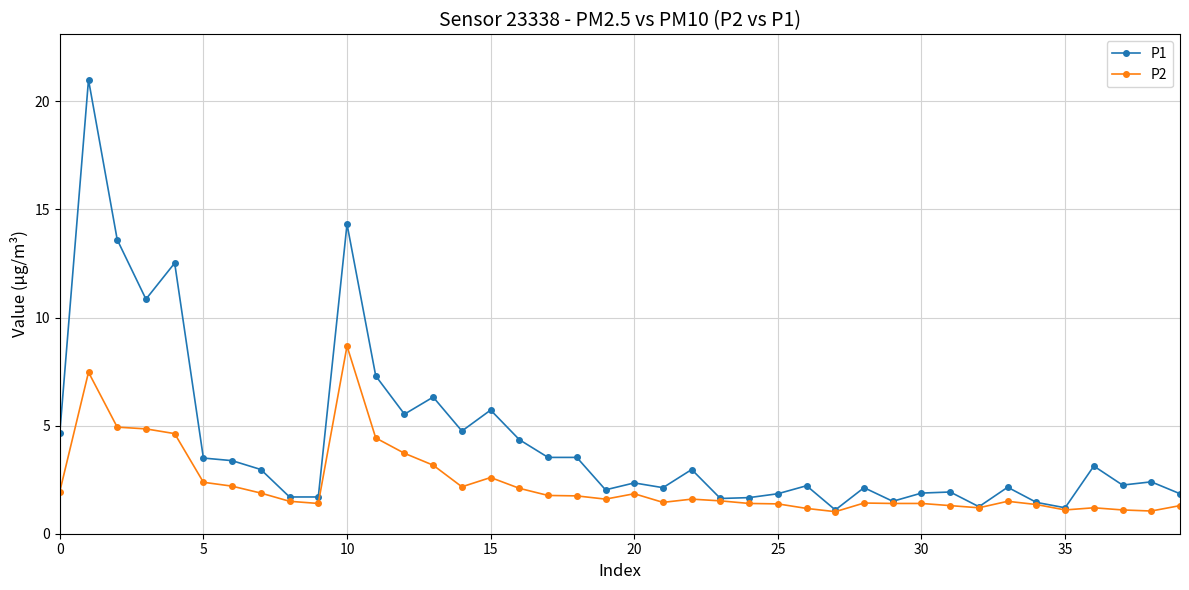

Rank the series by their average value, from lowest to highest.

P2, P1